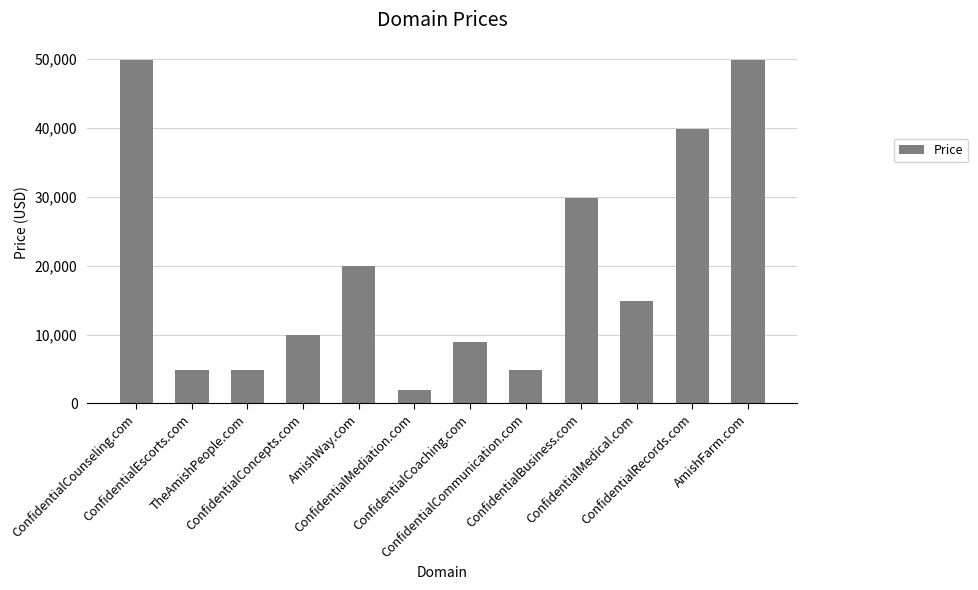

What is the change in value from ConfidentialEscorts.com to ConfidentialMedical.com?

+10000